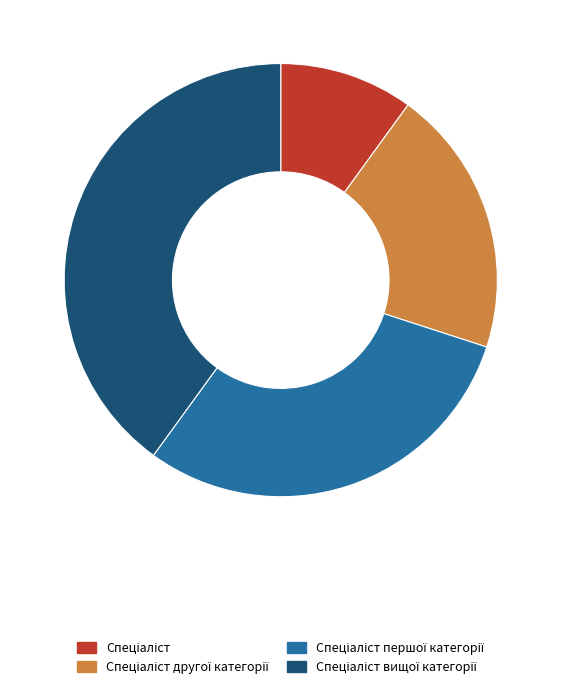

Is there a majority slice in this chart?

No